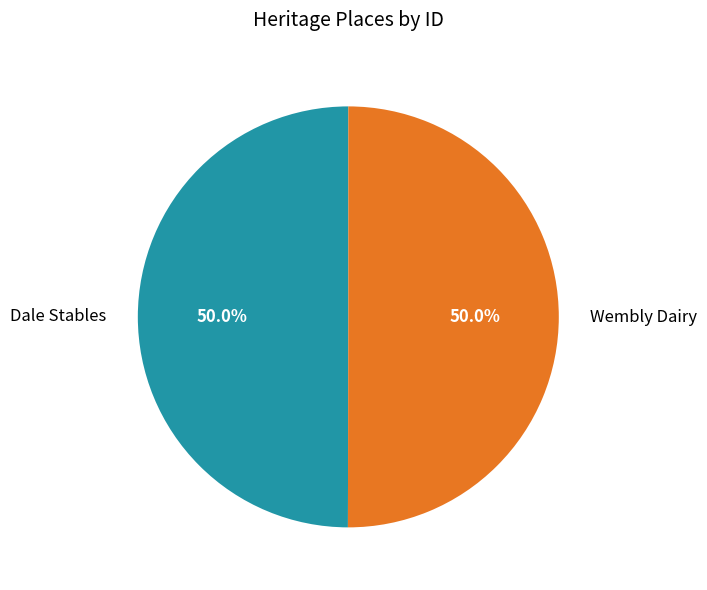

Is the sum of Wembly Dairy and Dale Stables greater than half?

Yes